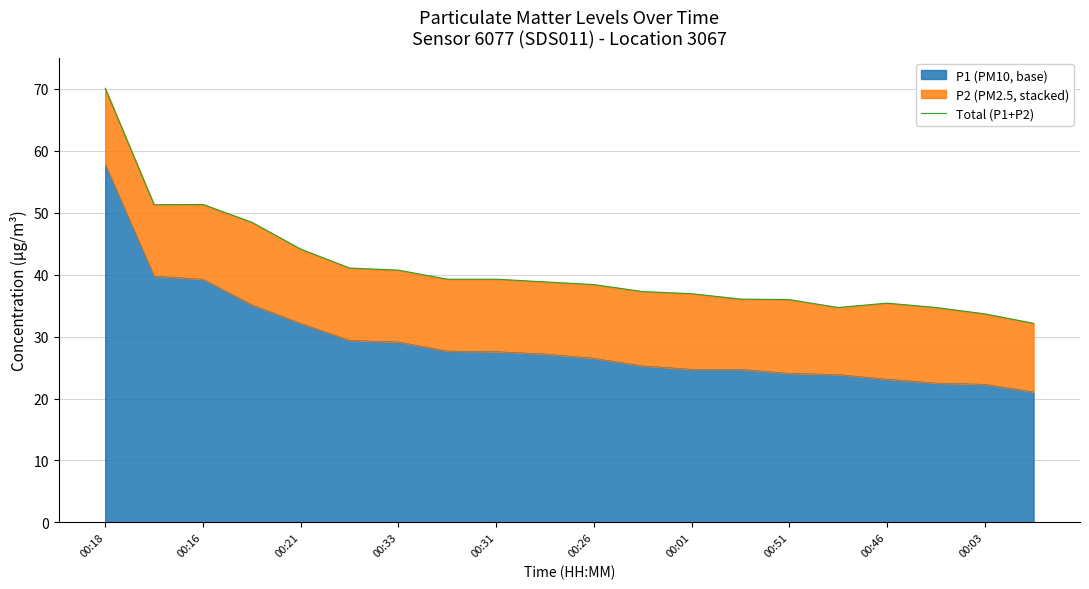

What is the difference between the maximum and second lowest values?

36.4